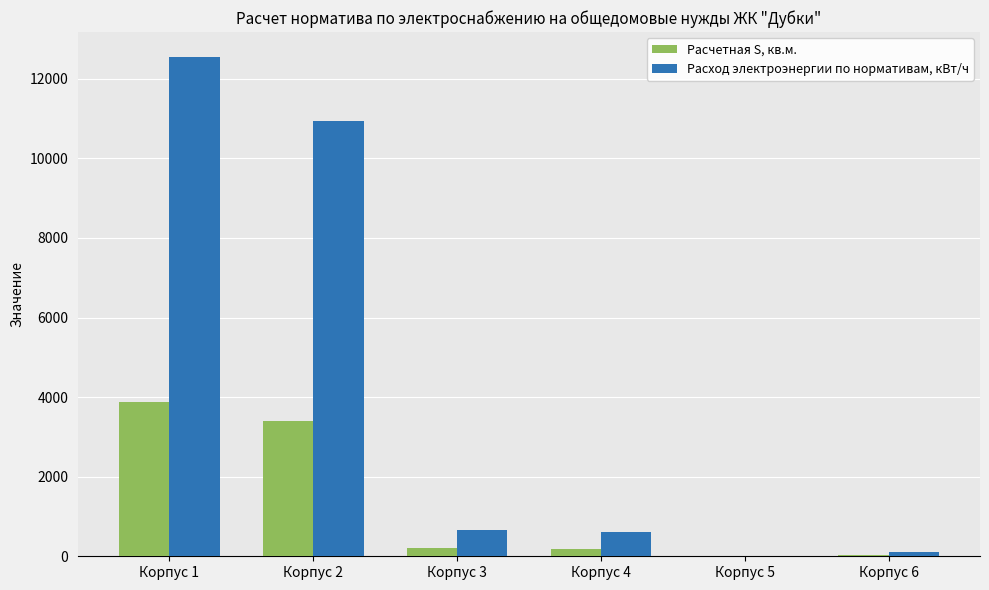

How many series are shown in this chart?

2